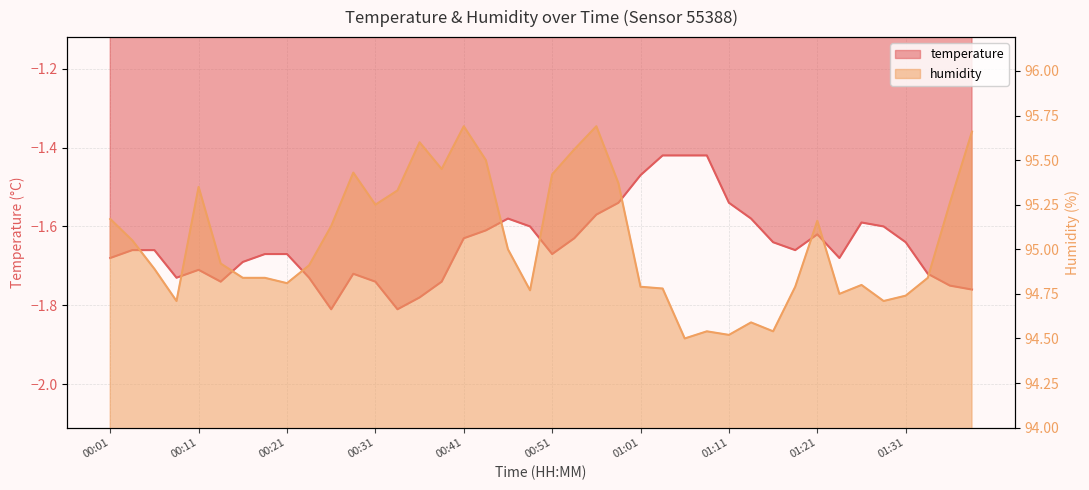

Rank the series by their average value, from highest to lowest.

humidity, temperature